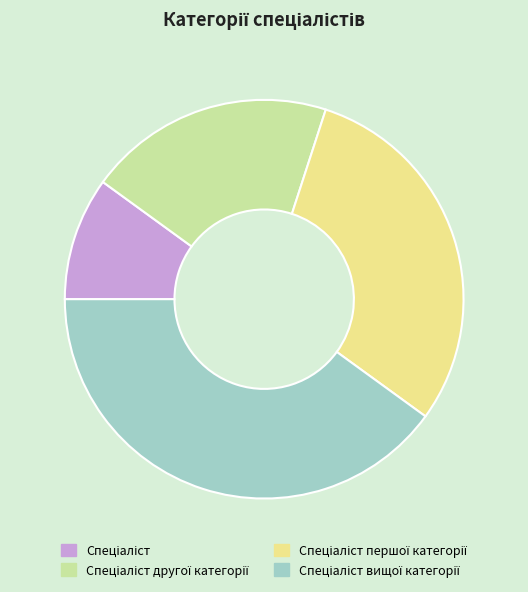

How many slices are in this pie chart?

4